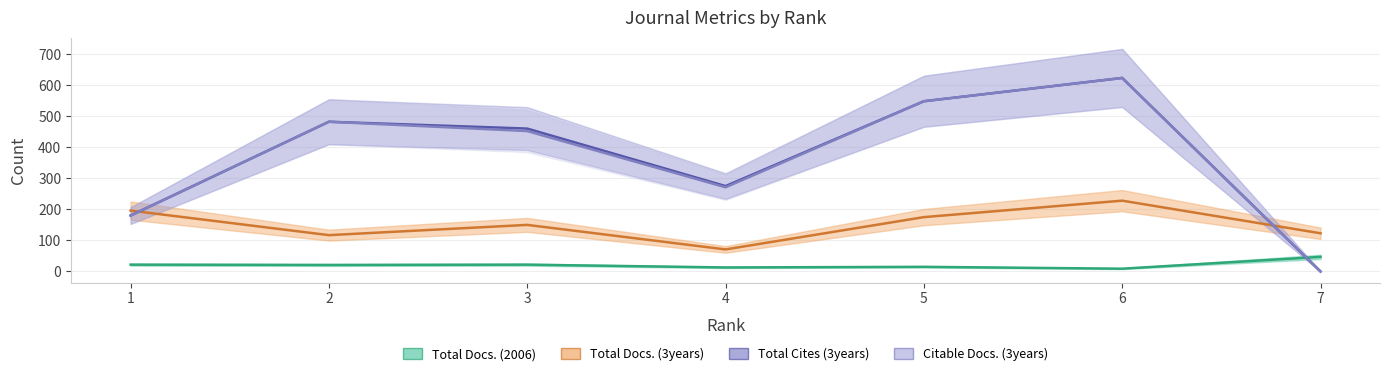

List the series in order of their peak value, highest first.

Total Cites (3years), Citable Docs. (3years), Total Docs. (3years), Total Docs. (2006)